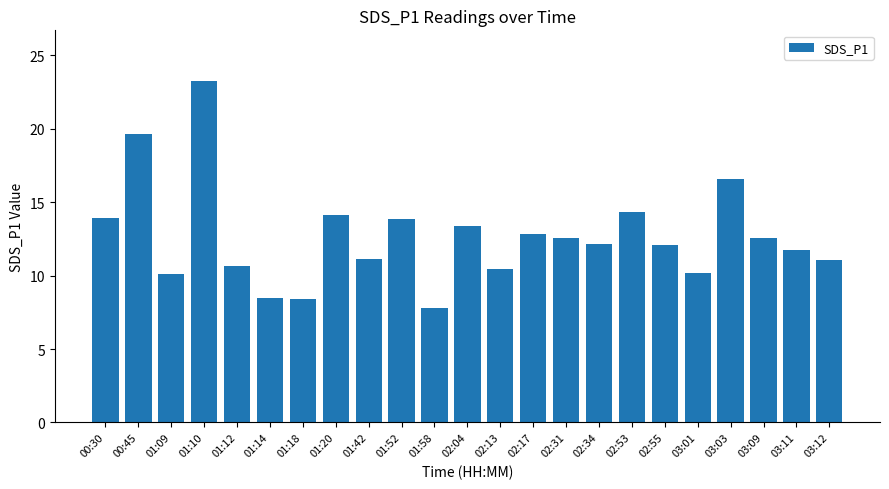

What is the average value?

12.7